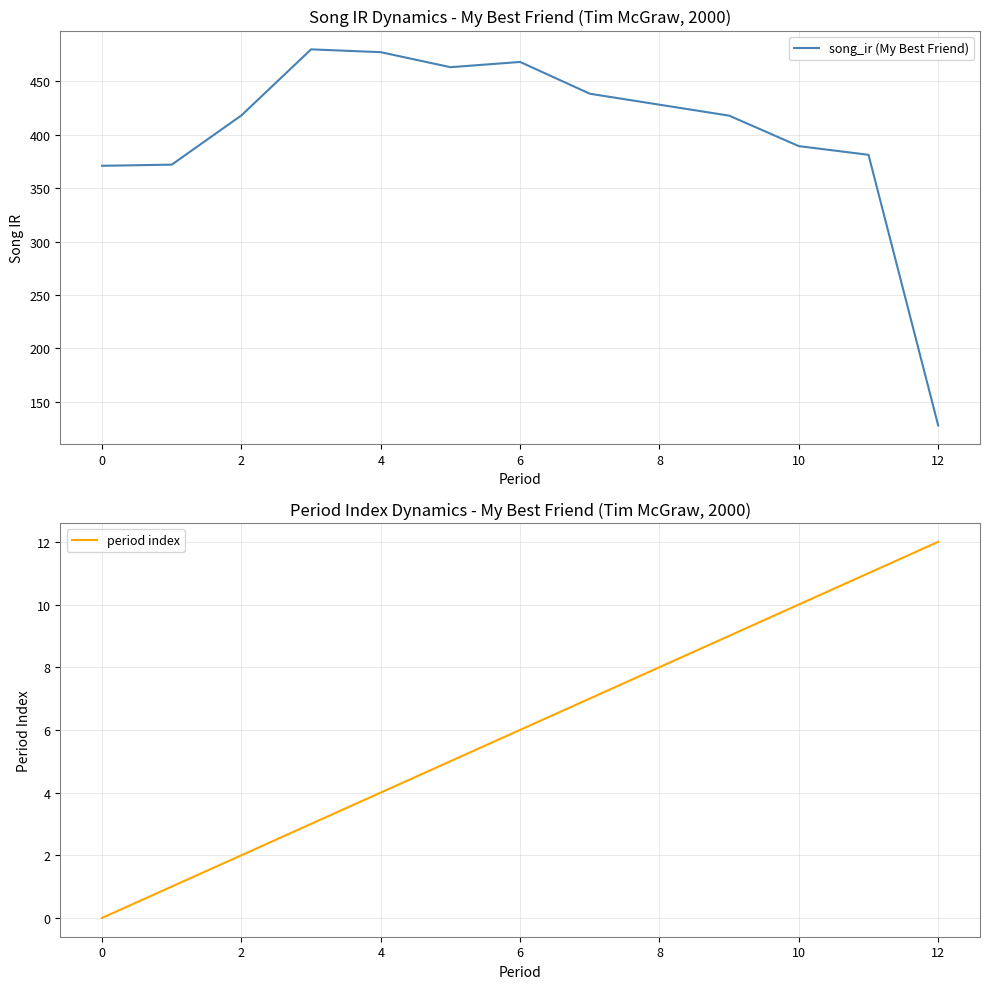

What is the maximum value for song_ir (My Best Friend)?

479.9